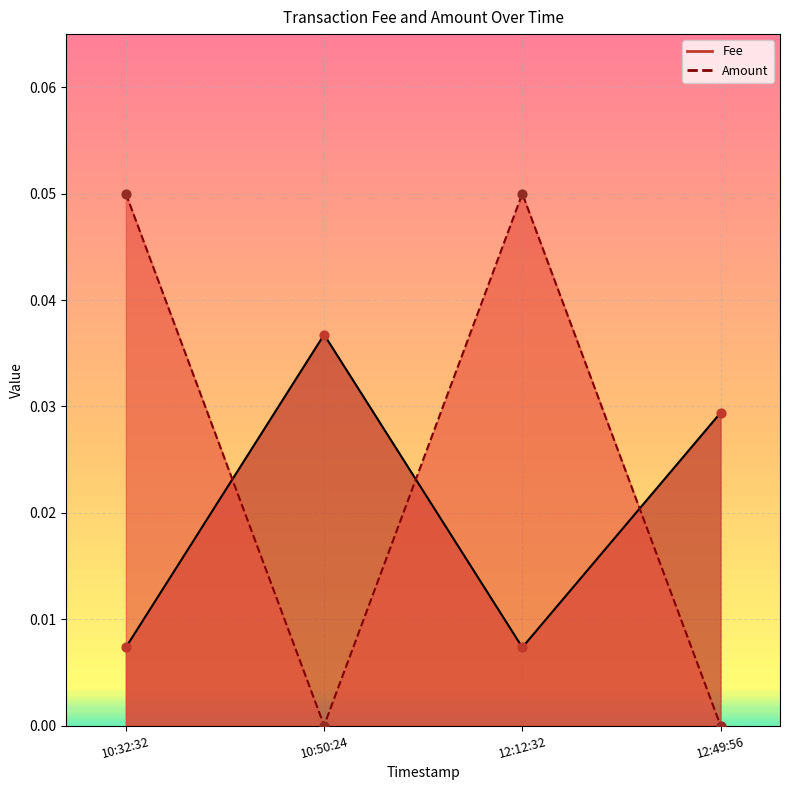

Which series contains the highest Y value?

Fee